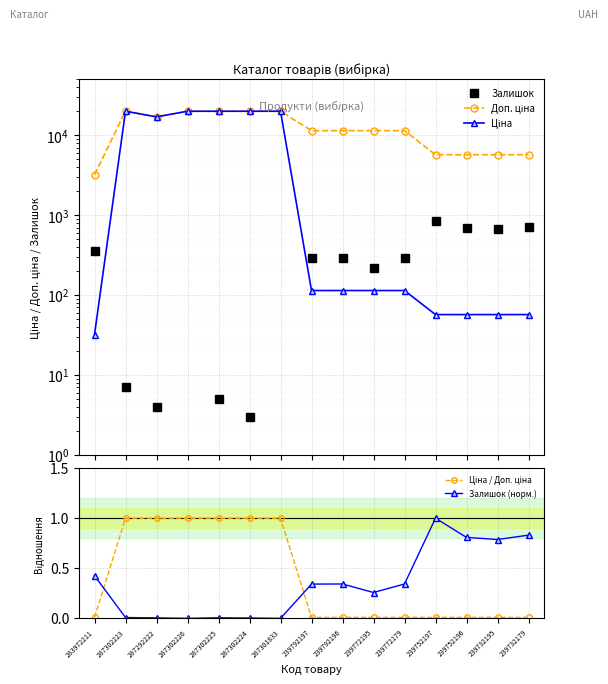

At which label does Ціна / Доп. ціна reach its peak?

287302223